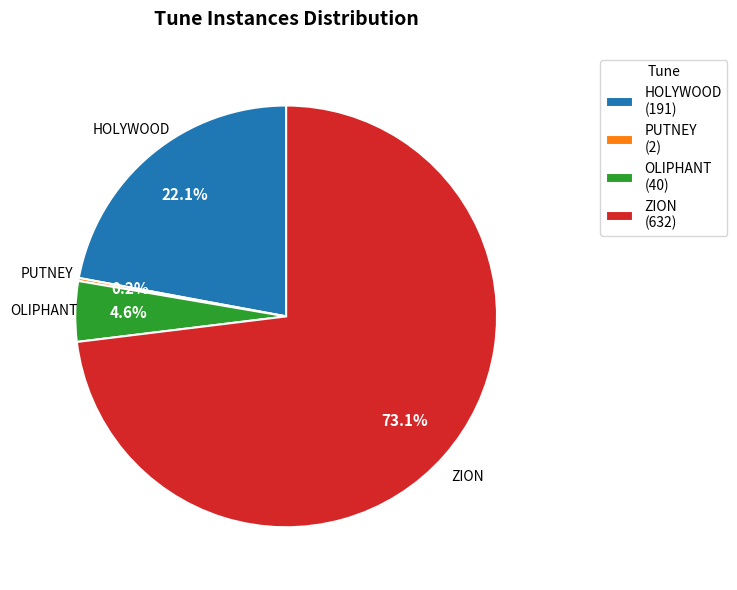

Is OLIPHANT the majority of the pie?

No